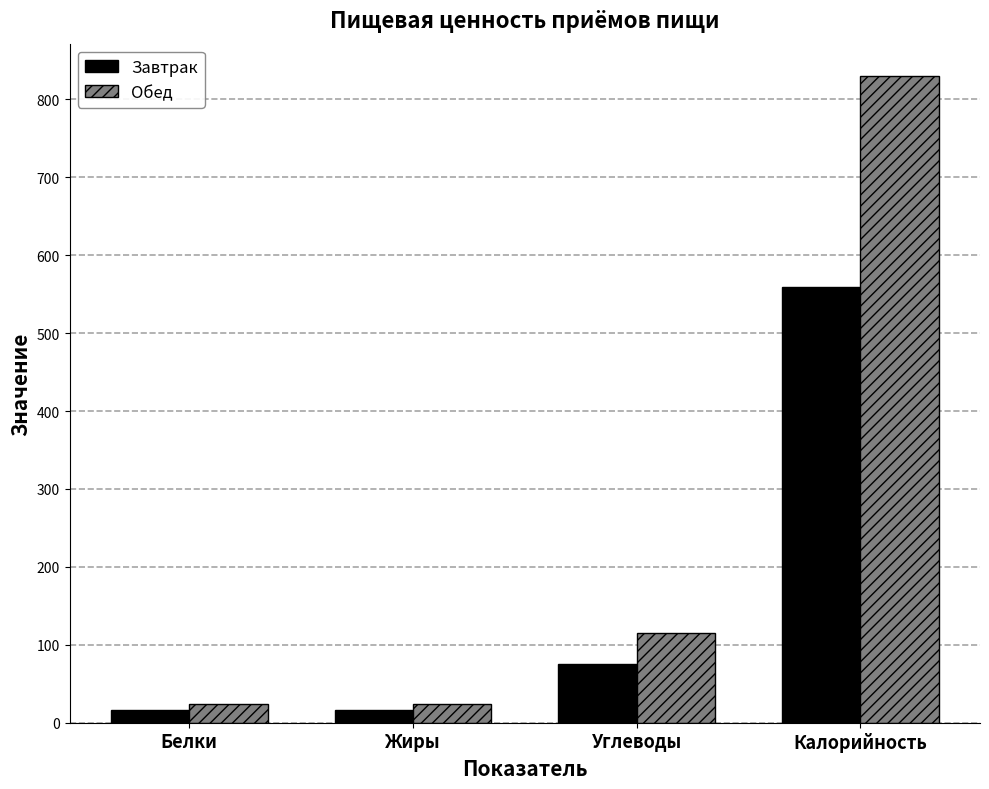

What is the sum of all Завтрак values?

667.7